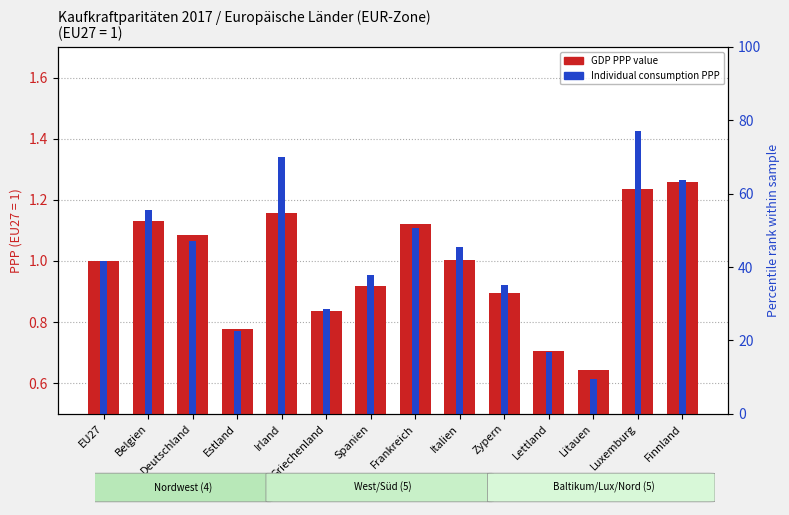

How many categories are shown in the chart?

14